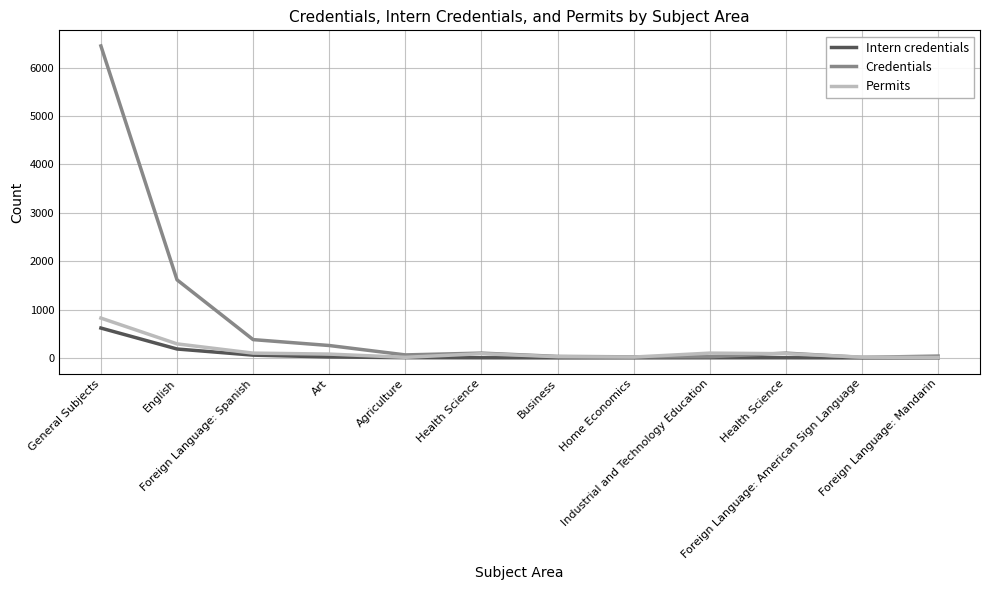

The Intern credentials series shows 1 at Foreign Language: Mandarin. True or false?

True